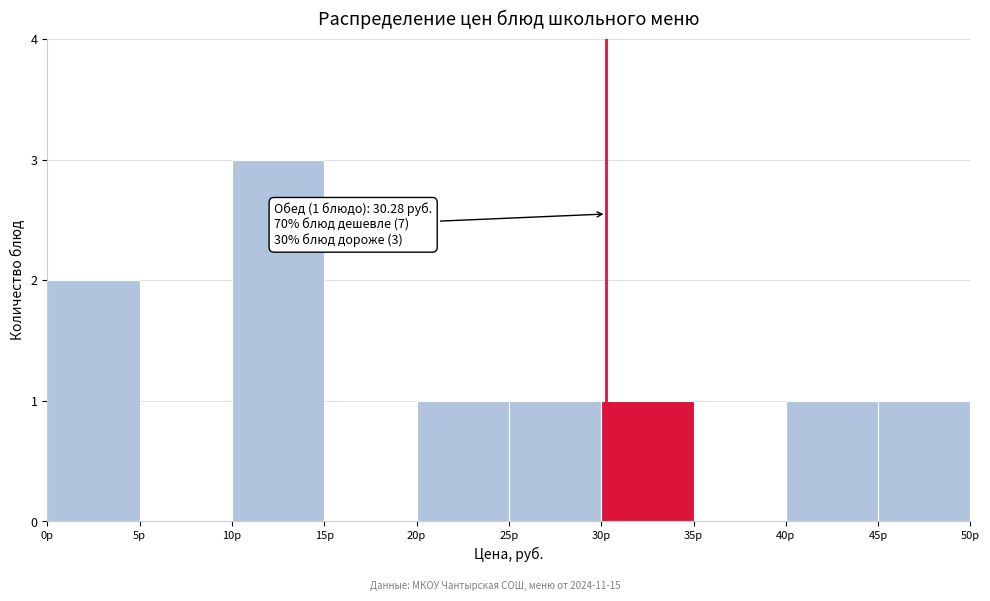

Which range on the x-axis has the tallest bar?

10 to 15